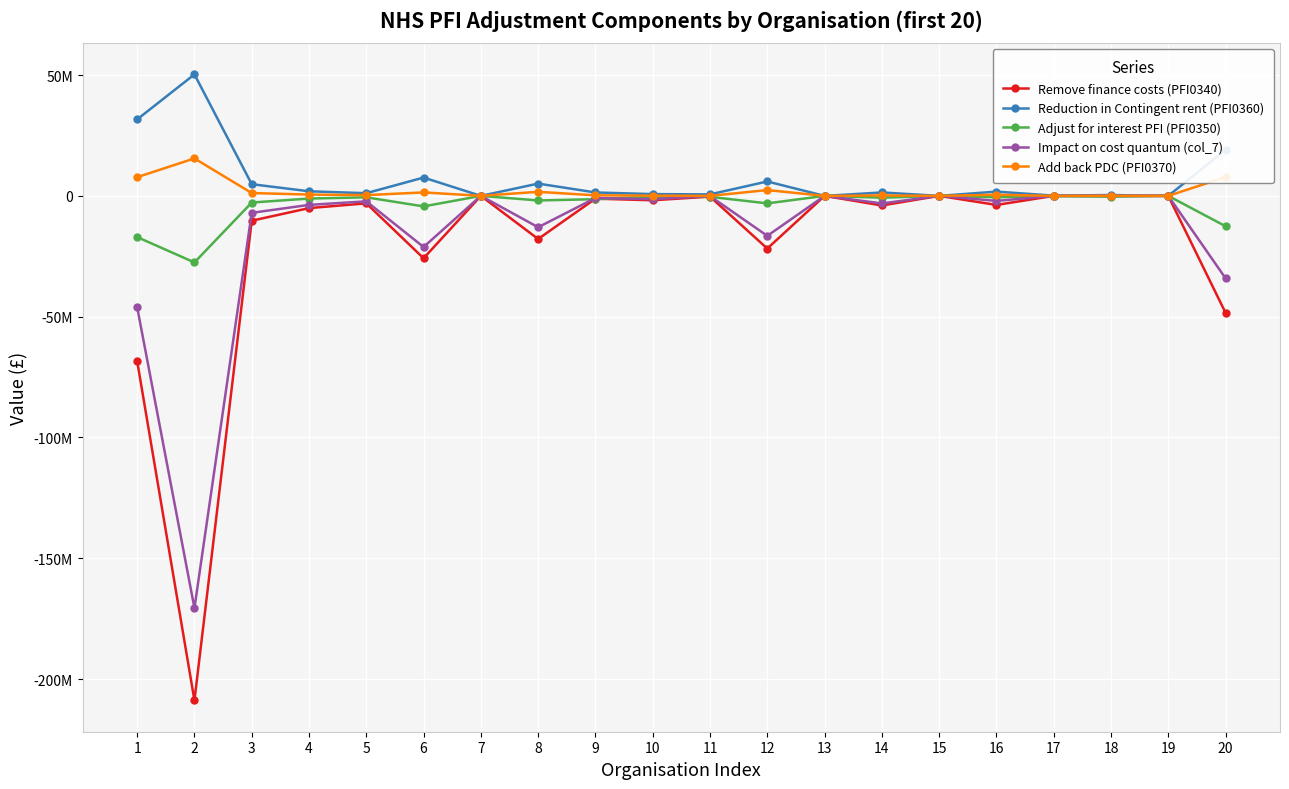

What are all the series names shown in the legend?

Remove finance costs (PFI0340), Reduction in Contingent rent (PFI0360), Adjust for interest PFI (PFI0350), Impact on cost quantum (col_7), Add back PDC (PFI0370)